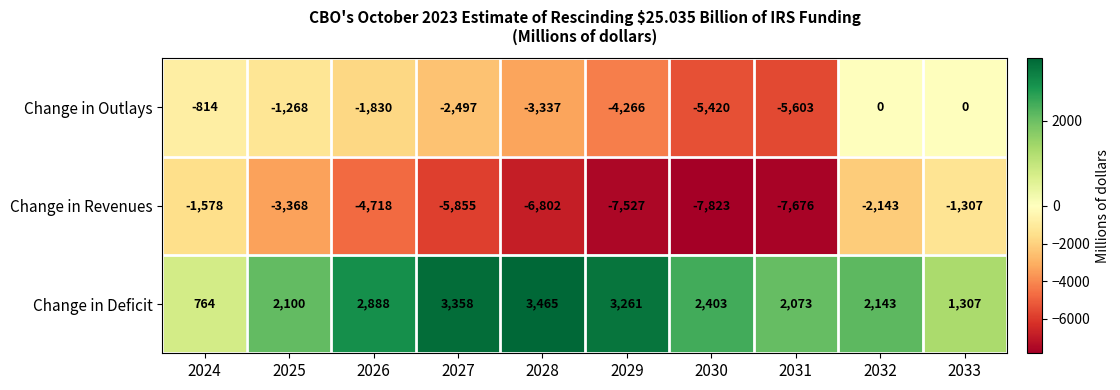

Reading right to left, list all the values displayed in this chart.

Change in Outlays: 0	0	-5603	-5420	-4266	-3337	-2497	-1830	-1268	-814
Change in Revenues: -1307	-2143	-7676	-7823	-7527	-6802	-5855	-4718	-3368	-1578
Change in Deficit: 1307	2143	2073	2403	3261	3465	3358	2888	2100	764